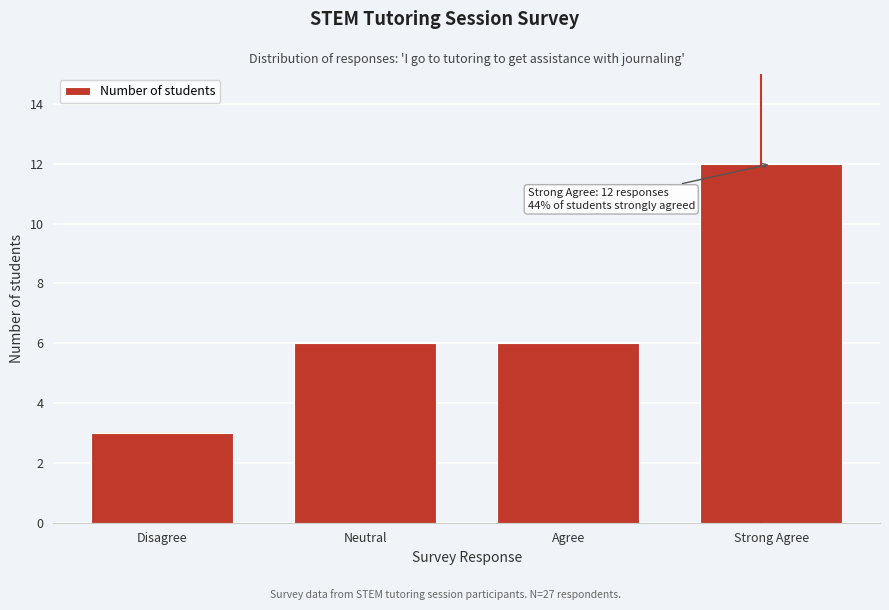

Reading left to right, extract all data points from this chart.

Disagree=3	Neutral=6	Agree=6	Strong Agree=12